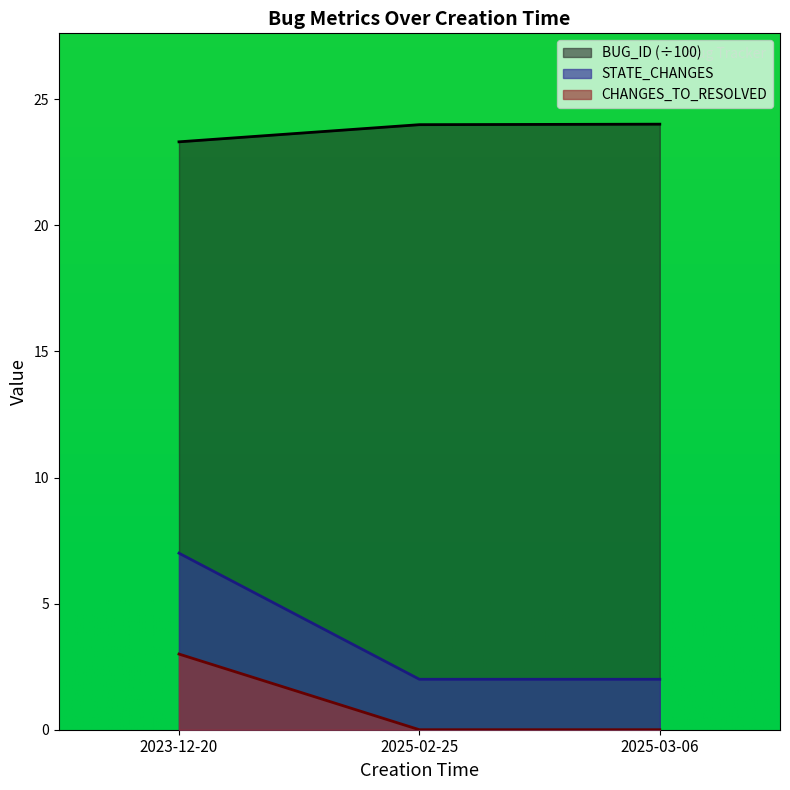

Count the number of data series in this chart.

3